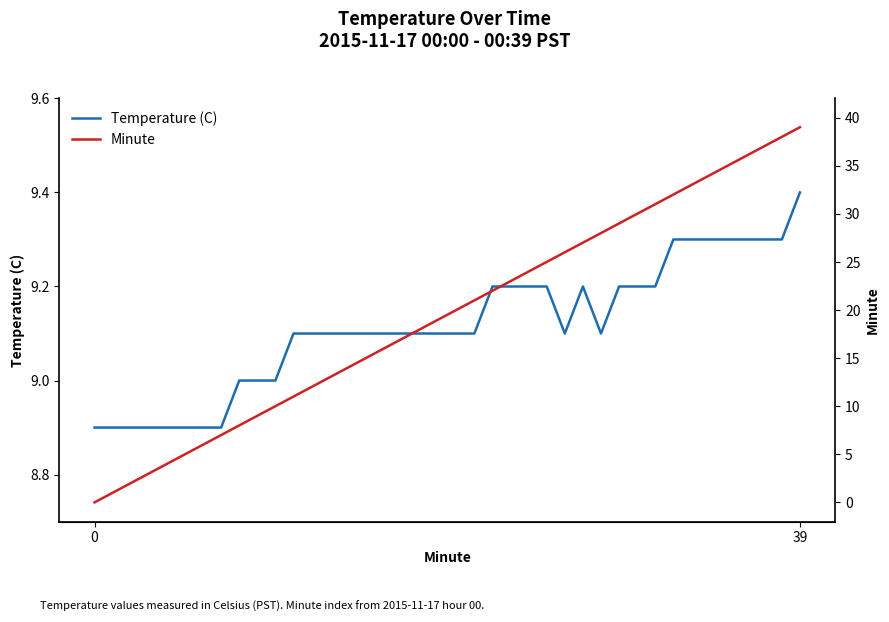

Between 13 and 17, which series saw the biggest shift?

Minute